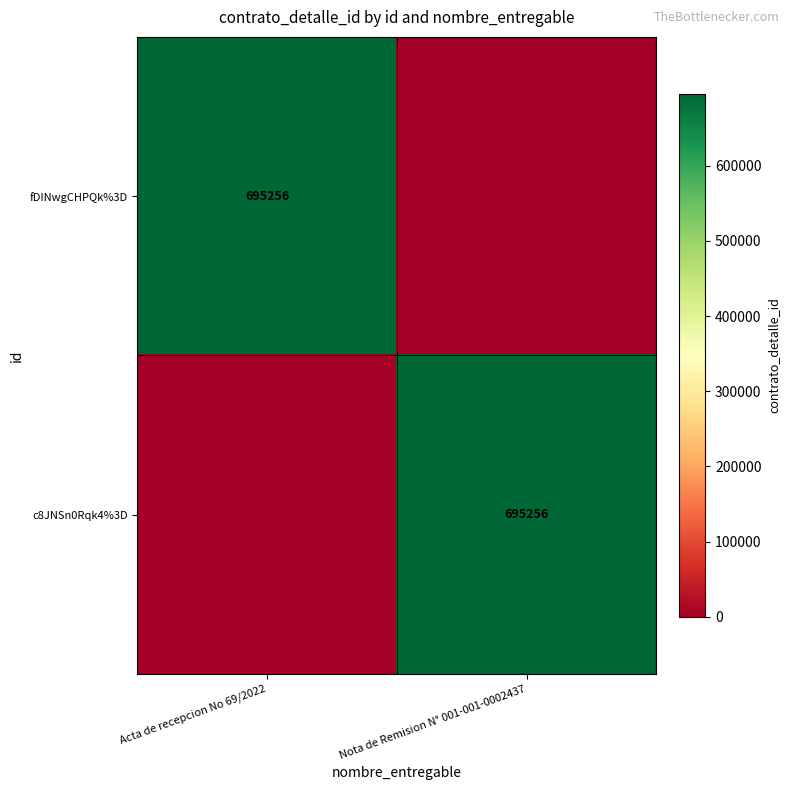

The value of c8JNSn0Rqk4%3D at Nota de Remision N° 001-001-0002437 is 1196496. True or false?

False